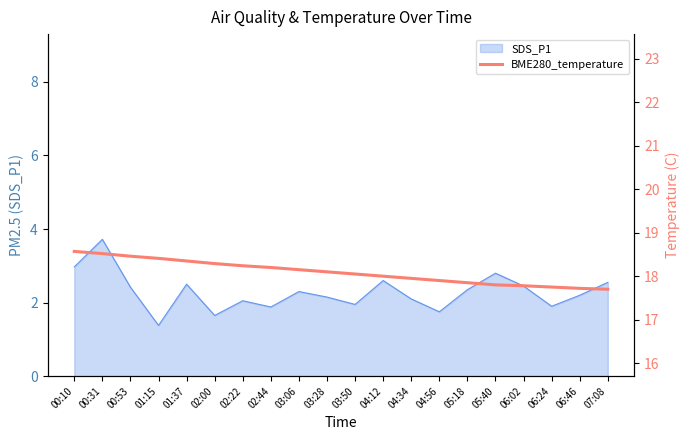

What is the difference between the maximum and minimum values?

0.9